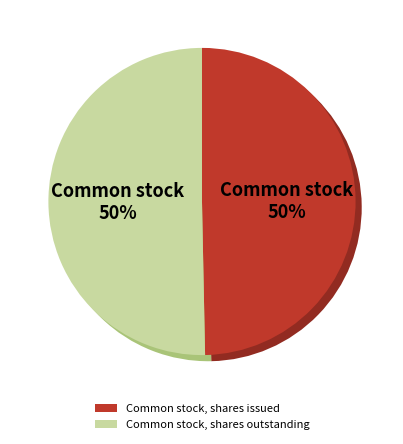

Do Common stock, shares issued and Common stock, shares outstanding together represent more than half of the pie?

Yes